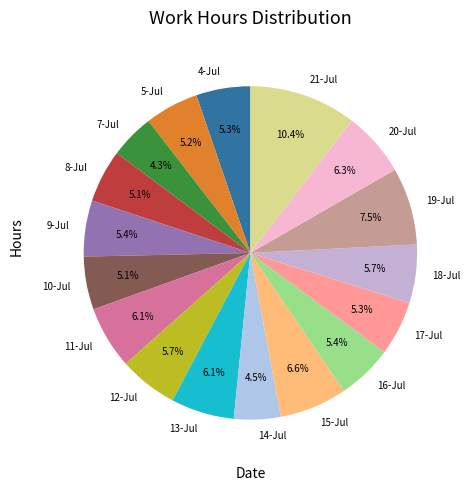

Combined, do 11-Jul and 21-Jul account for over 50%?

No